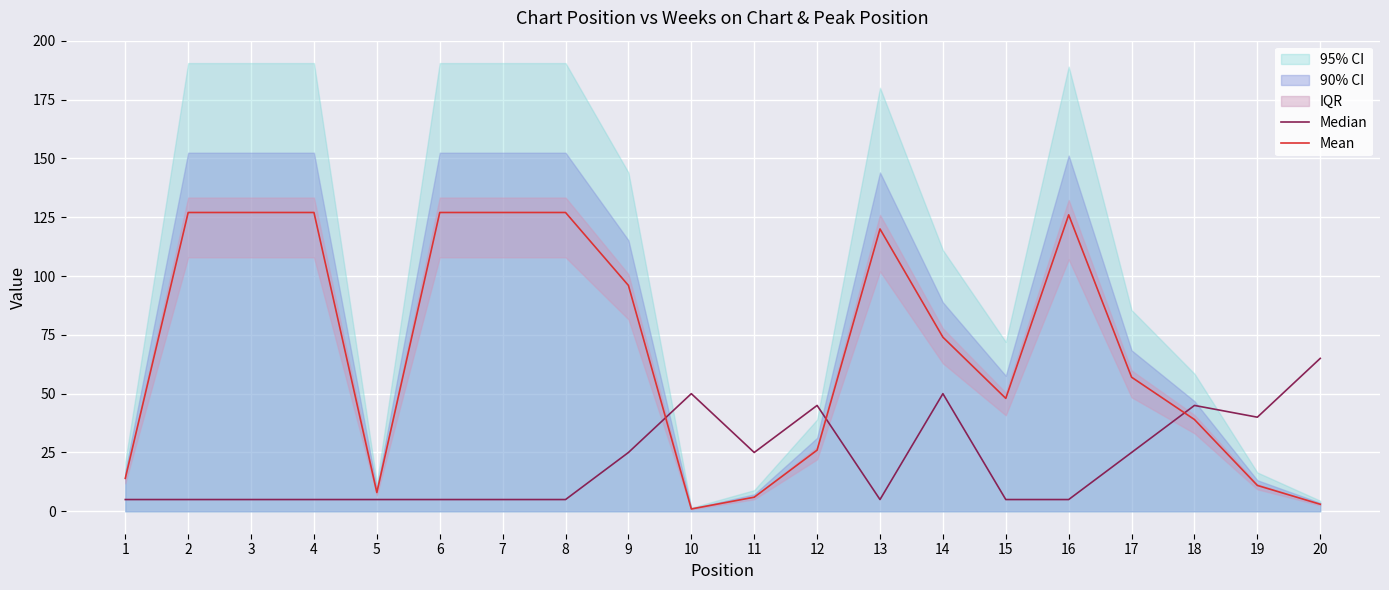

Reading right to left, what are all the values shown in this chart?

Median: 20=65	19=40	18=45	17=25	16=5	15=5	14=50	13=5	12=45	11=25	10=50	9=25	8=5	7=5	6=5	5=5	4=5	3=5	2=5	1=5
Mean: 20=3	19=11	18=39	17=57	16=126	15=48	14=74	13=120	12=26	11=6	10=1	9=96	8=127	7=127	6=127	5=8	4=127	3=127	2=127	1=14